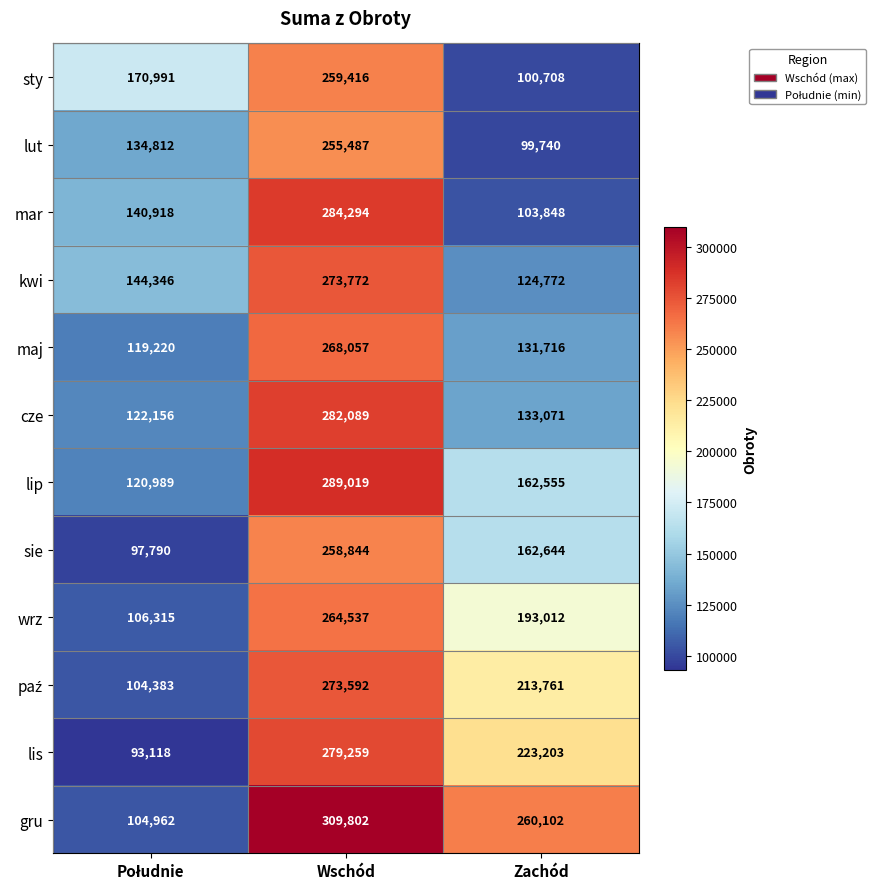

What is the average value of the maj series?

172998